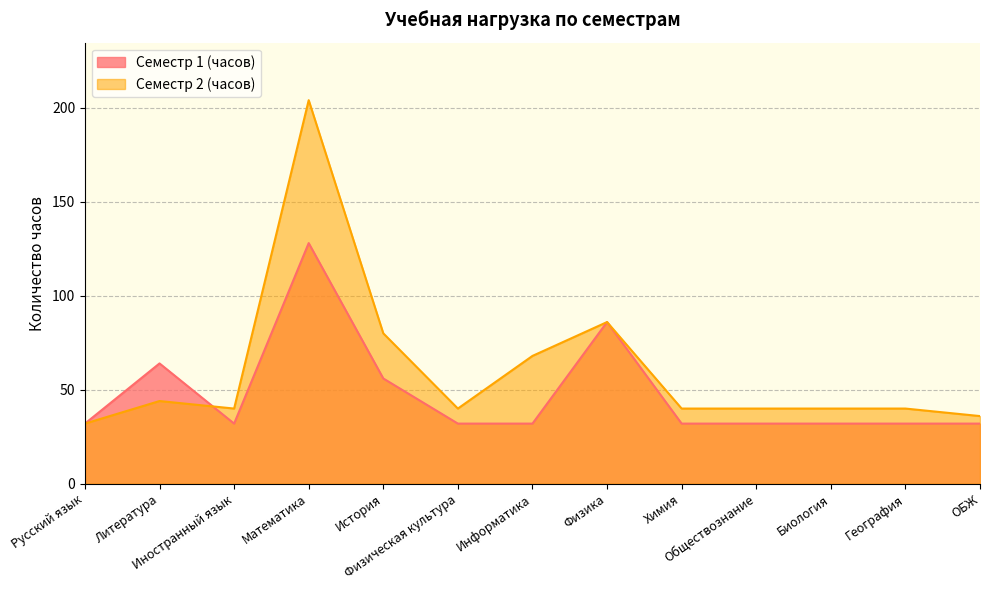

At which category is the sum across all series the highest?

Математика